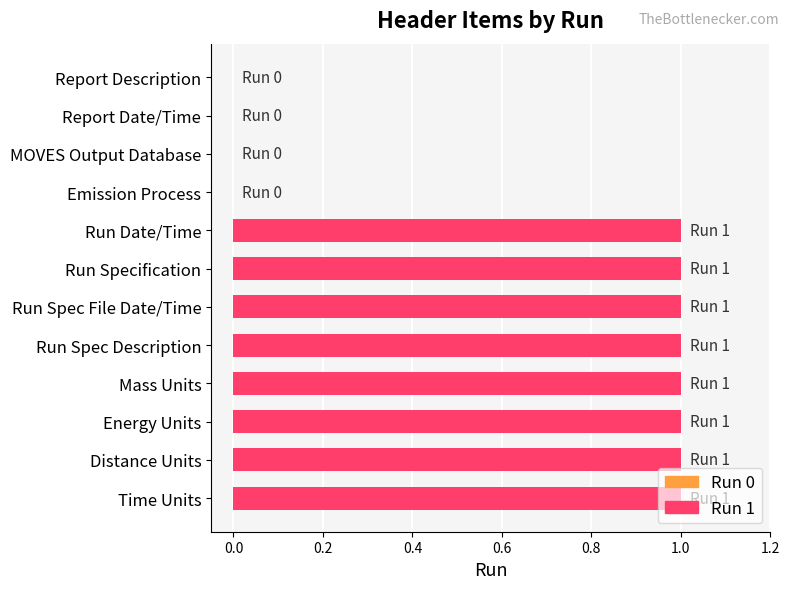

What is the sum of all values?

8